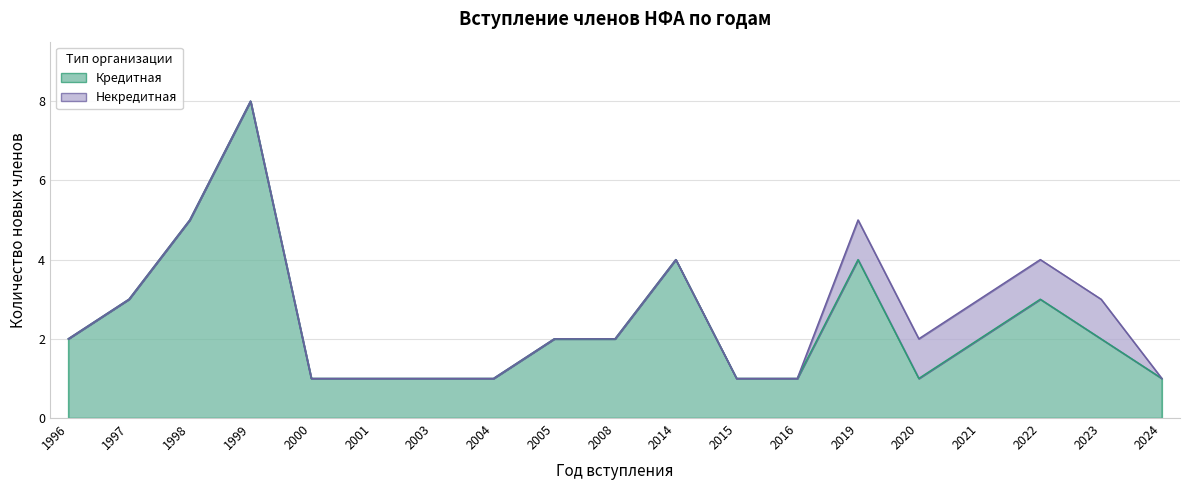

What is the minimum value shown in the chart?

1